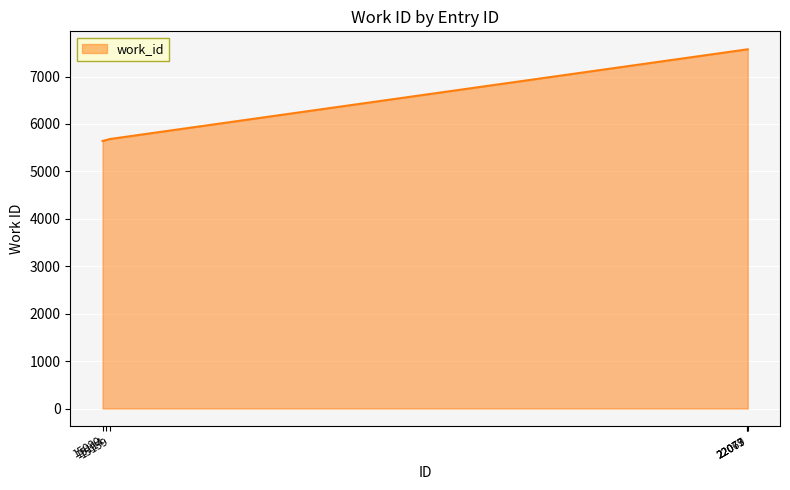

True or false: there are more than 2 points higher than both neighbors.

False